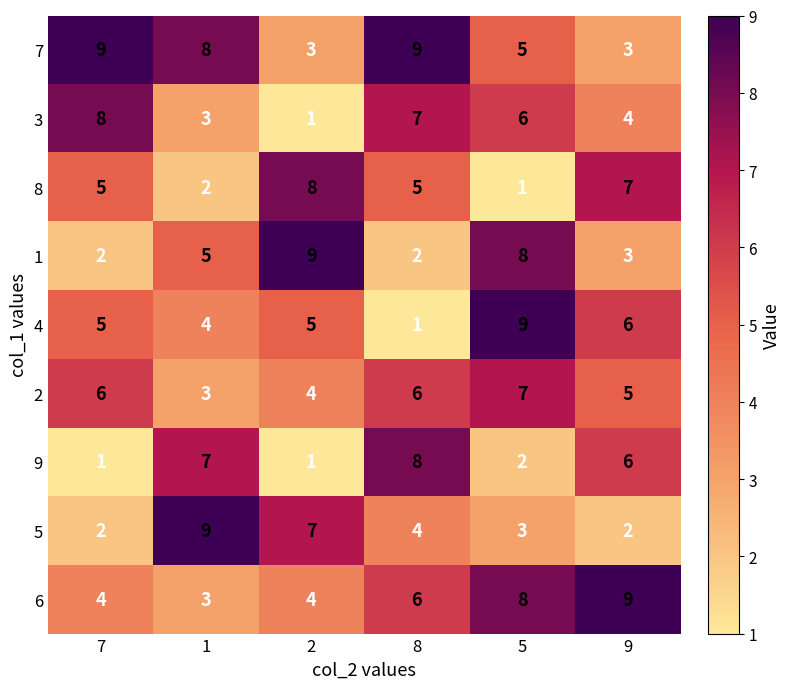

What is the smallest value displayed?

1